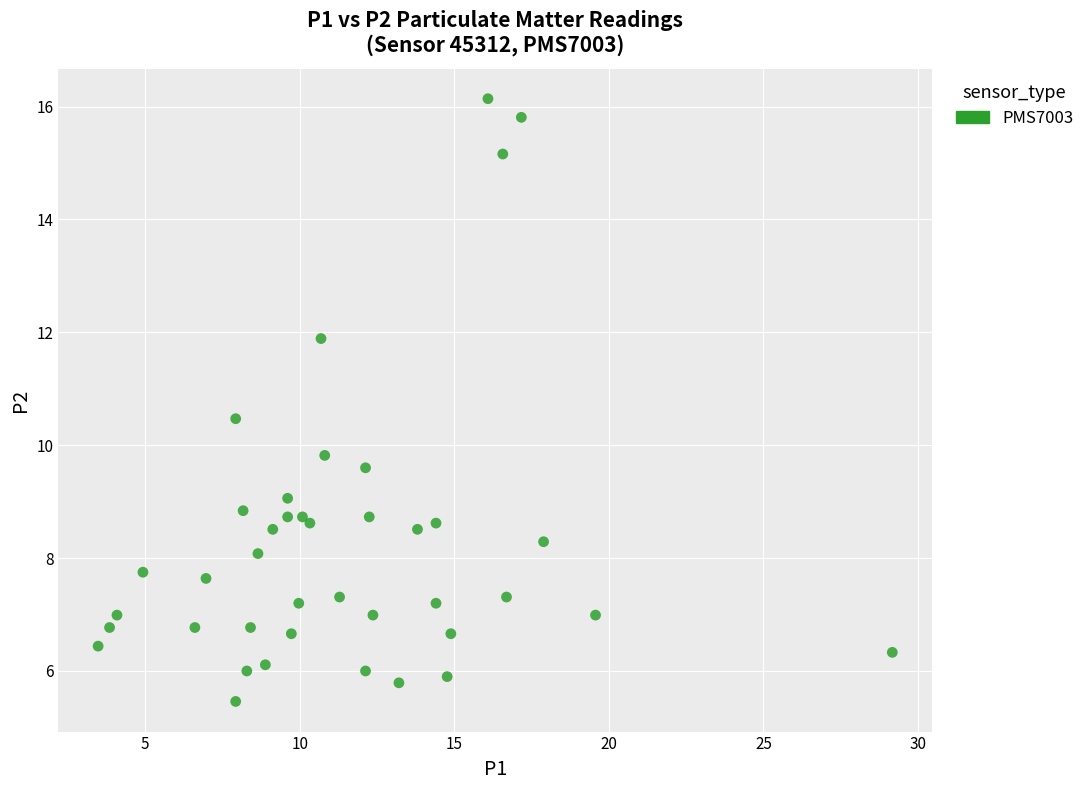

What Y value in the scatter plot is closest to 10?

9.8